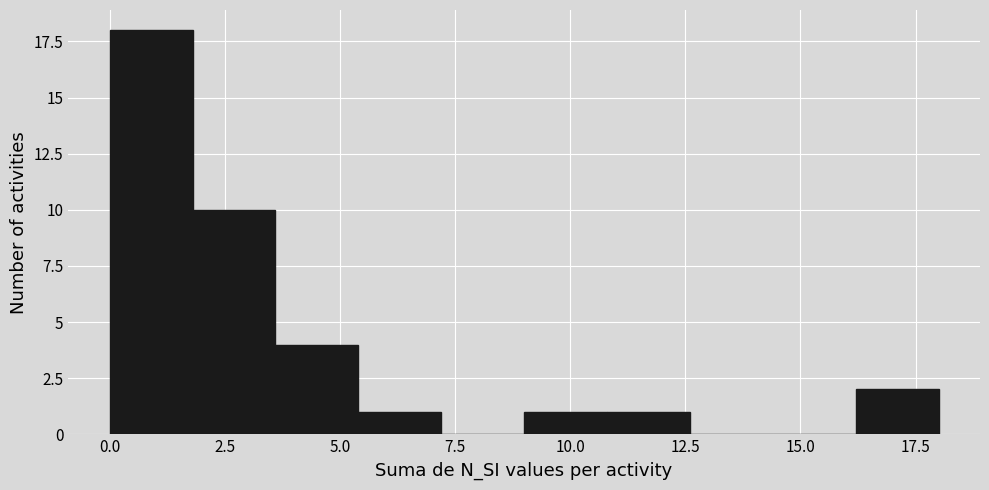

Around what value on the x-axis is the tallest bar? Give the approximate position of its centre, as read against the axis.

1.0